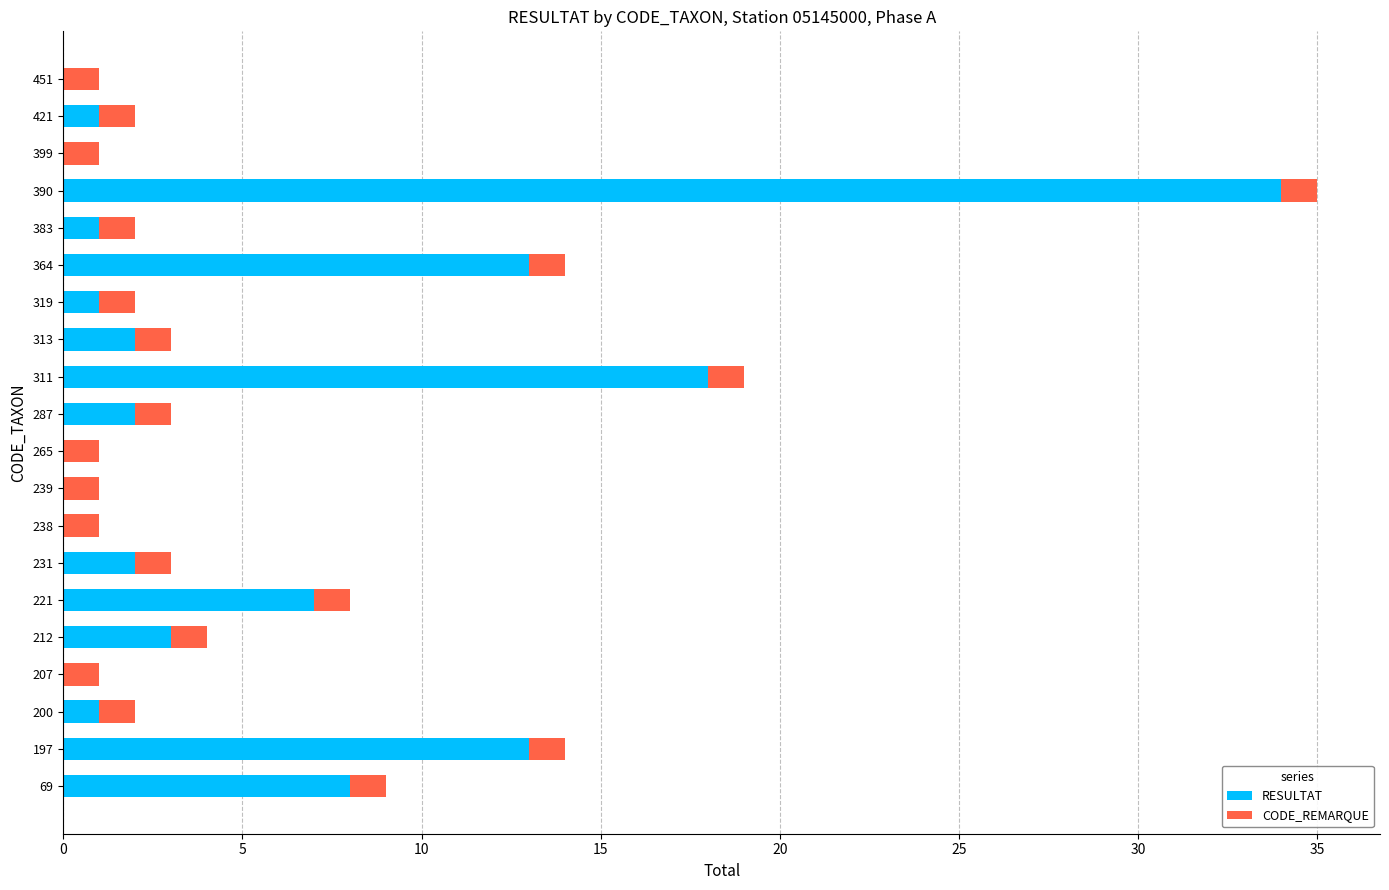

What is the sum of the RESULTAT values at 221 and 239?

7